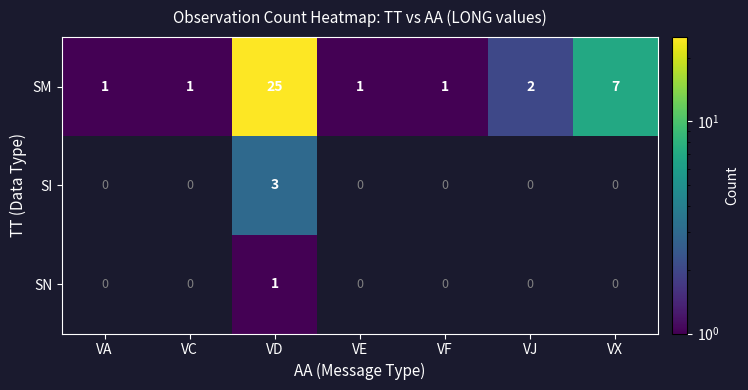

What is the difference between the SM values at VJ and VD?

23